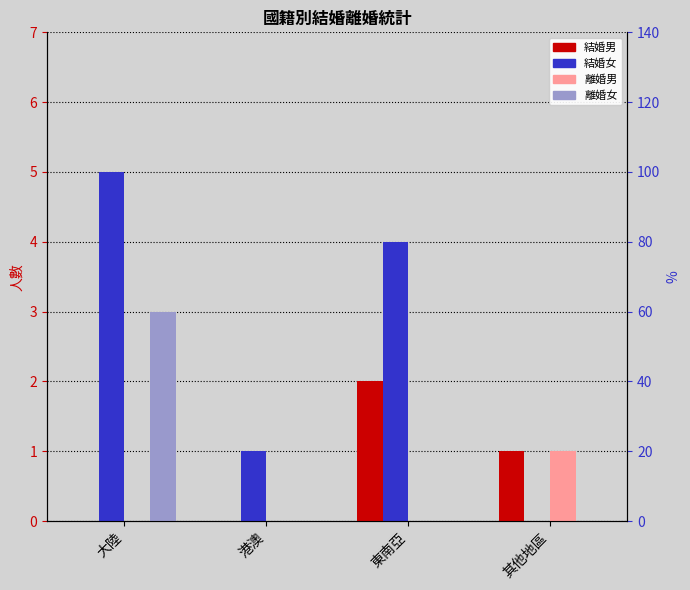

Which series changed the most between 大陸 and 港澳?

結婚女